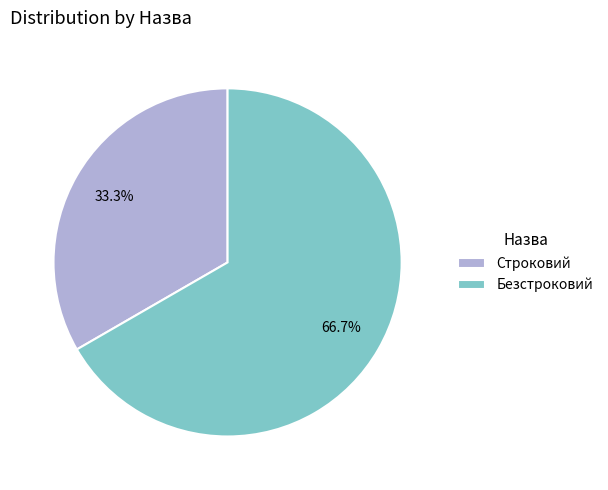

Is it true that Безстроковий is 67% of the pie?

True